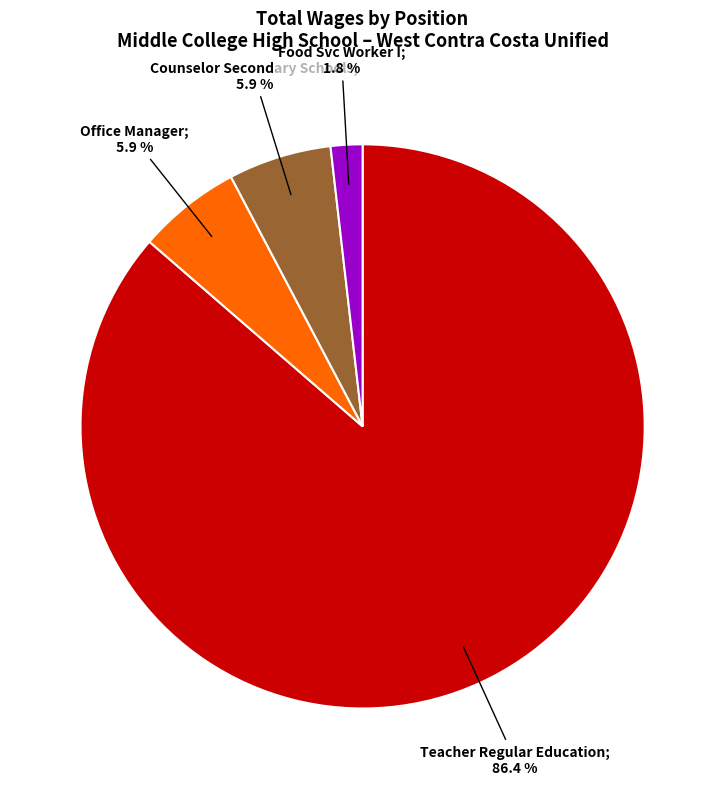

Is there a majority slice in this chart?

Yes